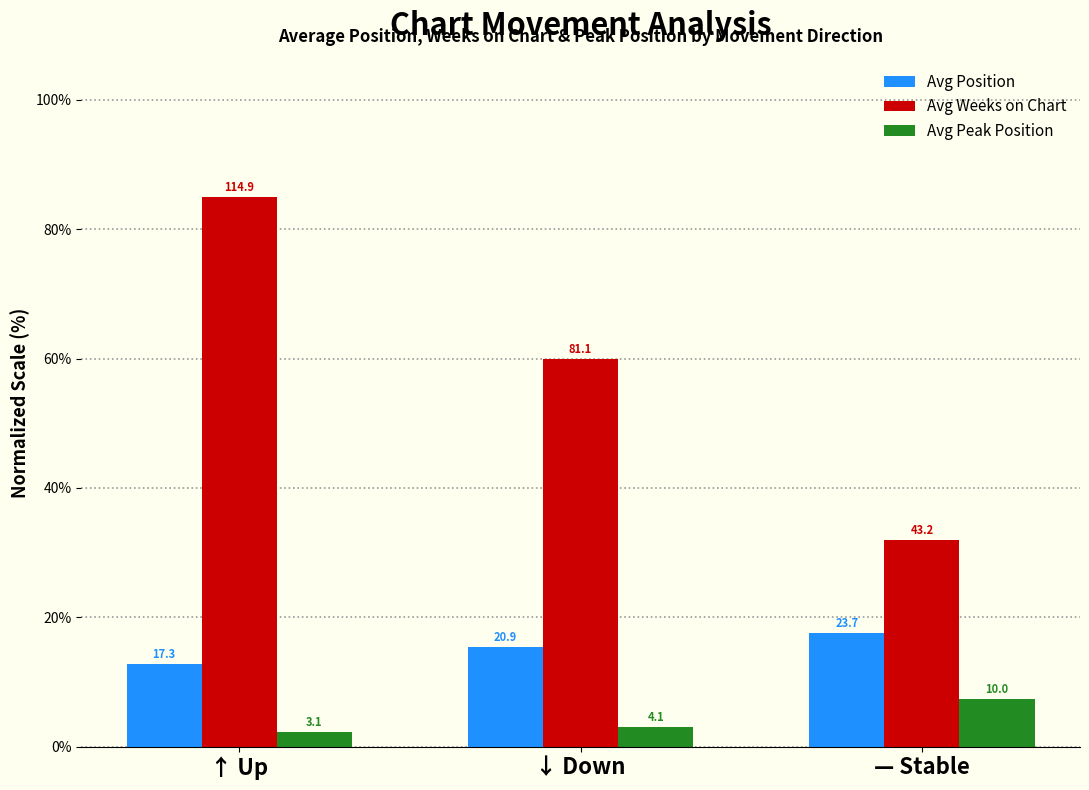

What is the highest value of the Avg Peak Position series?

7.4